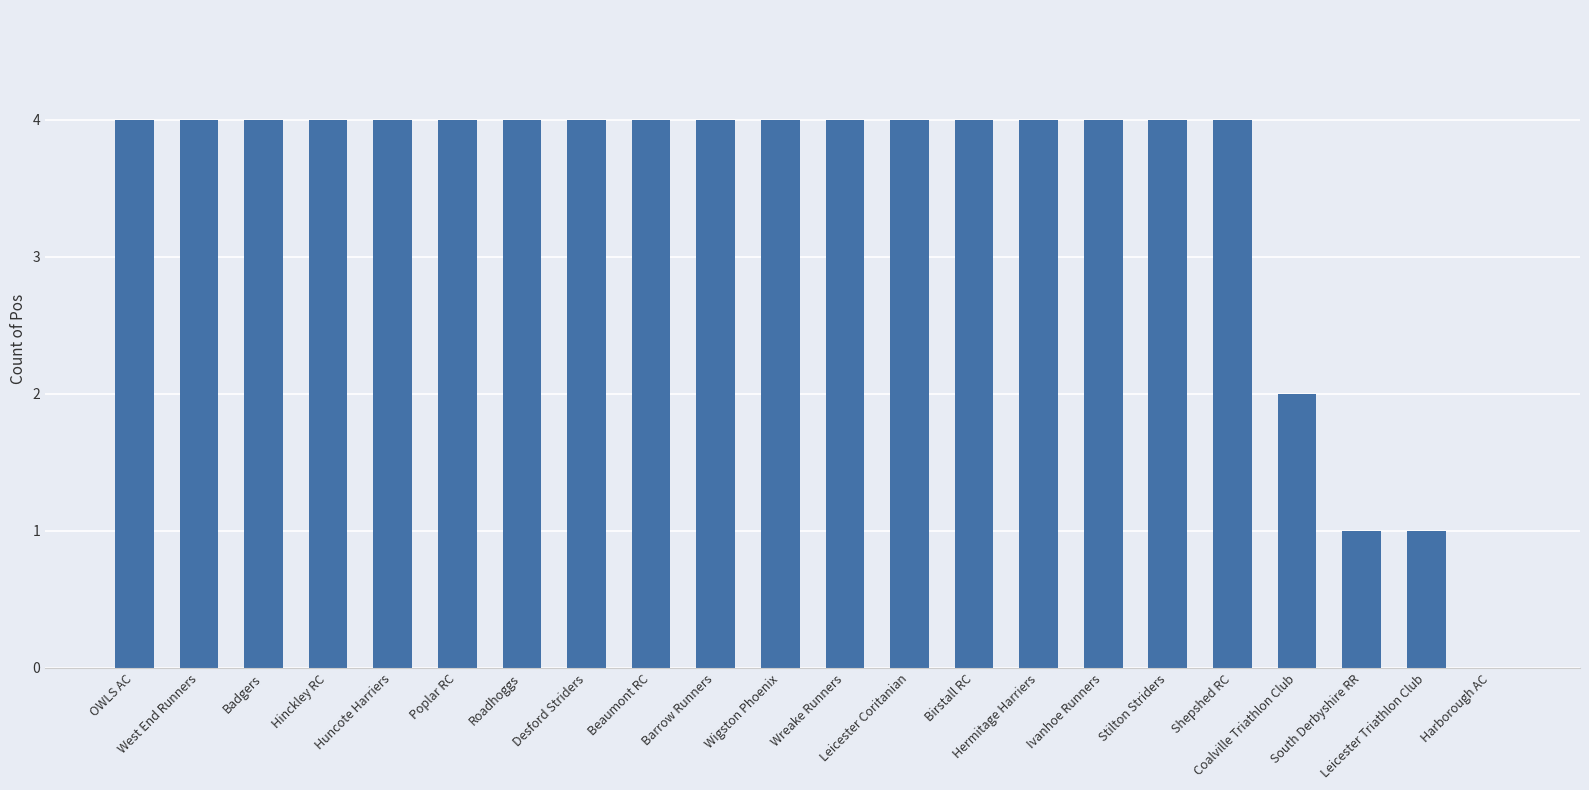

What is the average value?

3